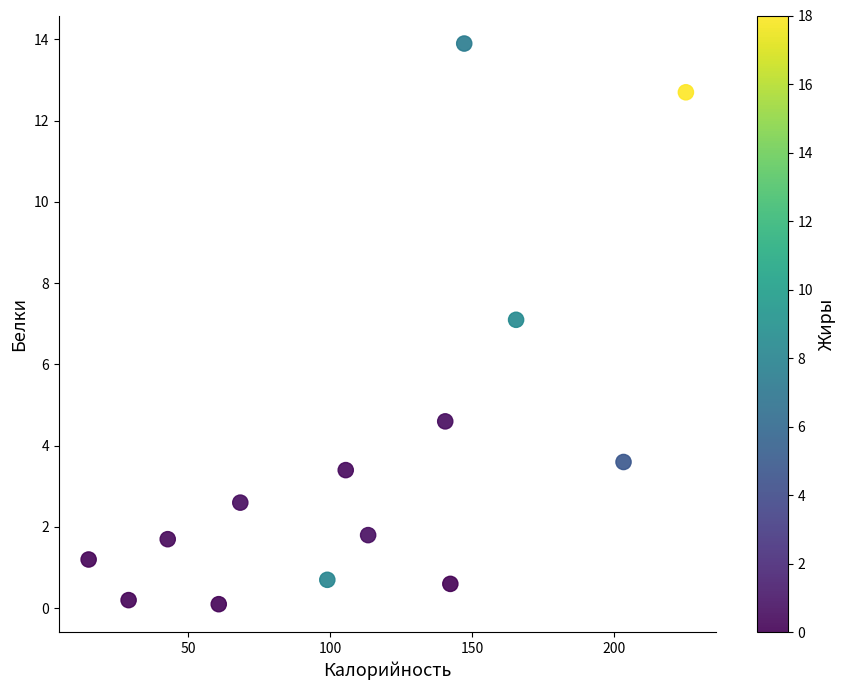

What is the range of X values (max minus min)?

210.7